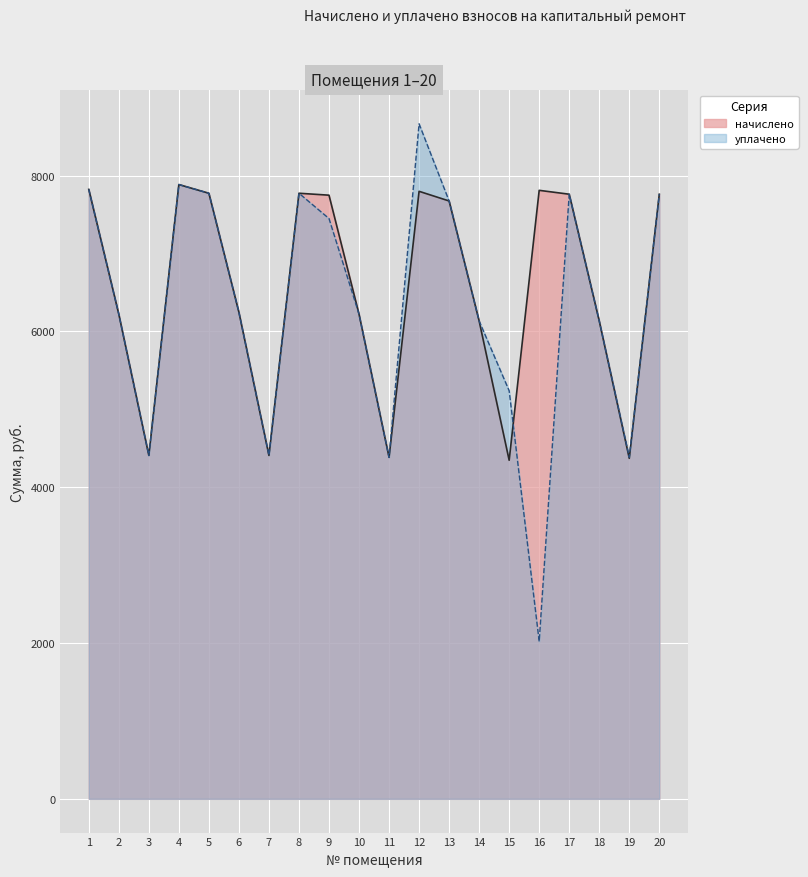

What is the average value of the уплачено series?

6319.5